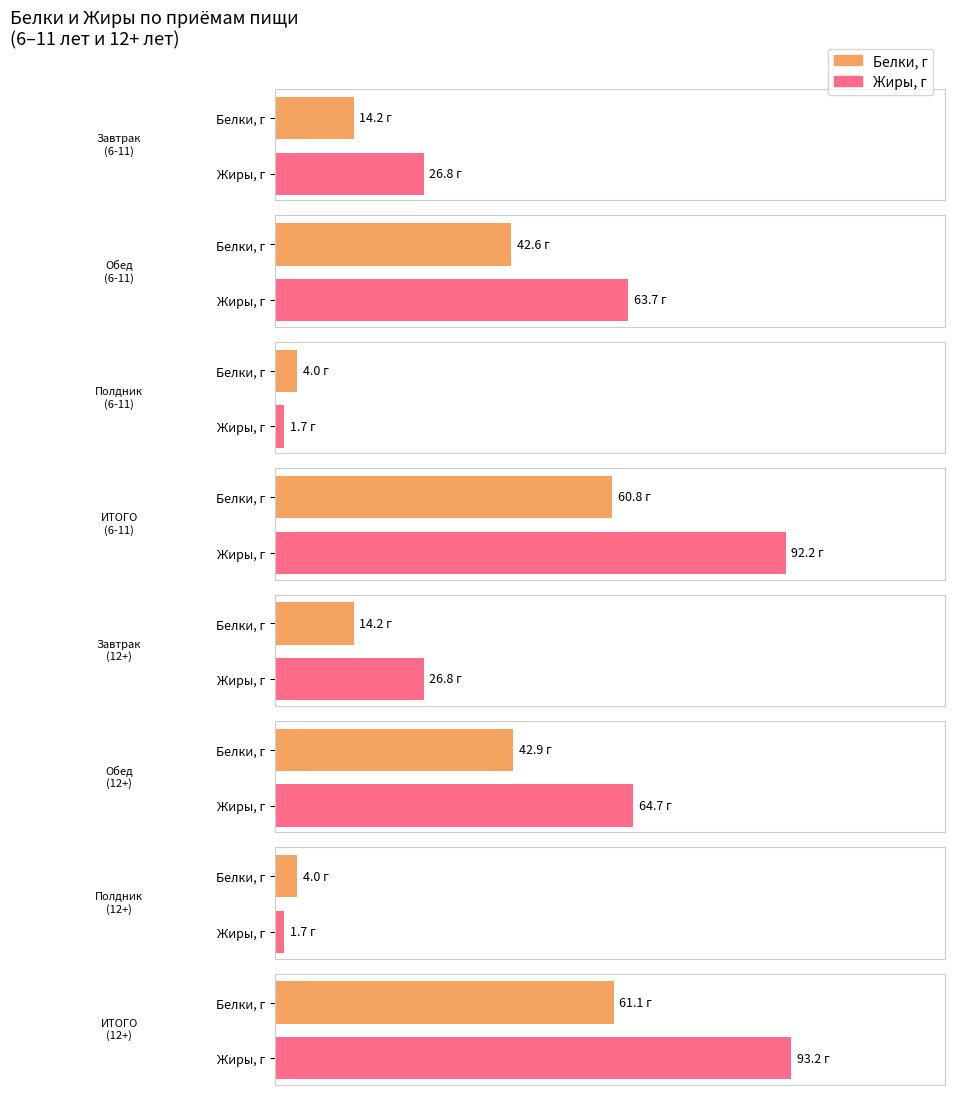

How many data points in Белки, г are above 42?

4